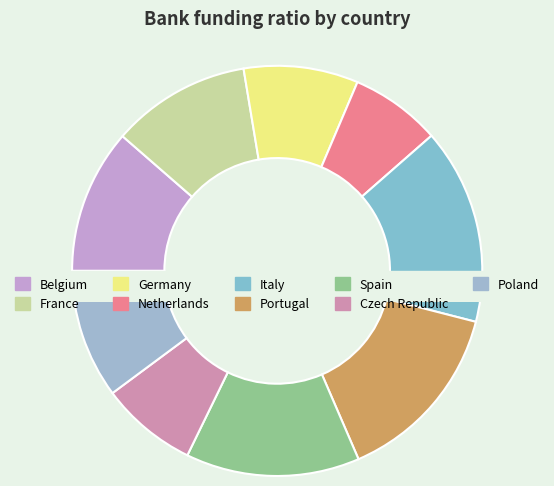

Count the number of slices in the pie.

9